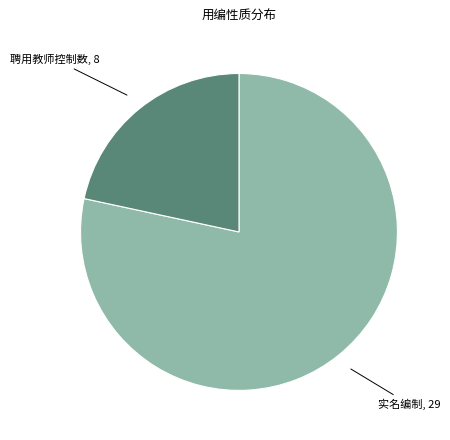

Count the number of slices in the pie.

2